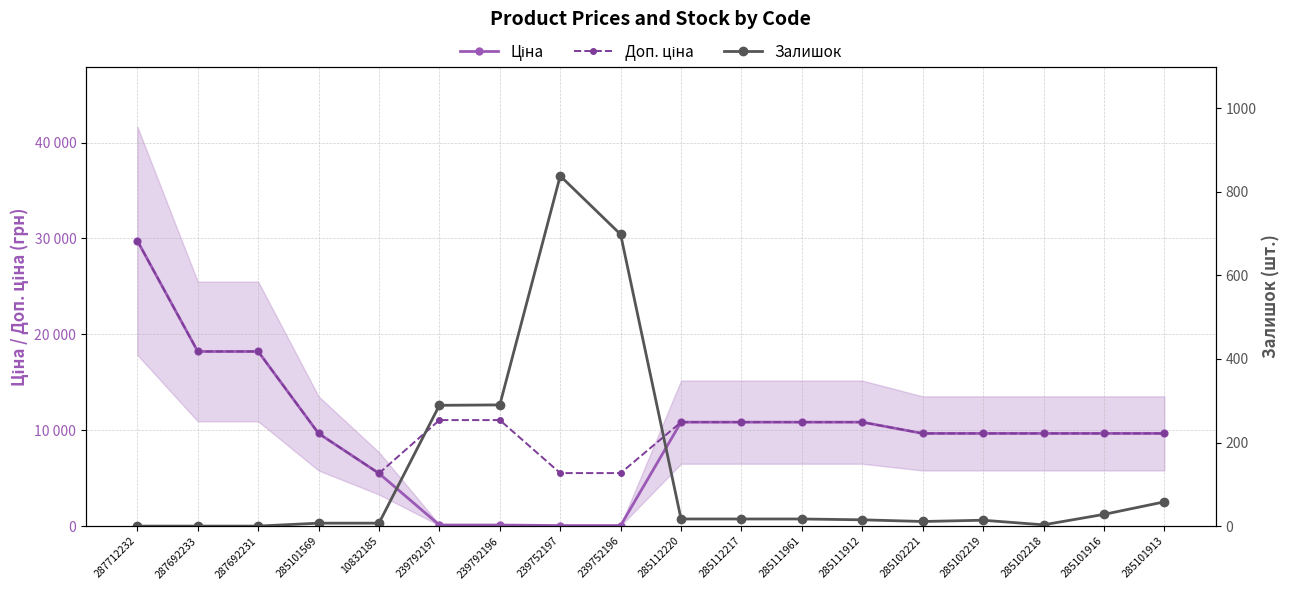

Reading right to left, what are all the values shown in this chart?

Ціна: 9664.7	9664.7	9664.7	9664.7	9664.7	10840.1	10840.1	10840.1	10840.1	55.3	55.3	110.5	110.5	5497.3	9664.7	18212.0	18212.0	29761.5
Доп. ціна: 9664.7	9664.7	9664.7	9664.7	9664.7	10840.1	10840.1	10840.1	10840.1	5528.0	5528.0	11055.0	11055.0	5497.3	9664.7	18212.0	18212.0	29761.5
Залишок: 58.0	28.0	3.0	14.0	11.0	15.0	17.0	17.0	17.0	698.0	838.0	290.0	289.0	7.0	7.0	0.0	0.0	0.0